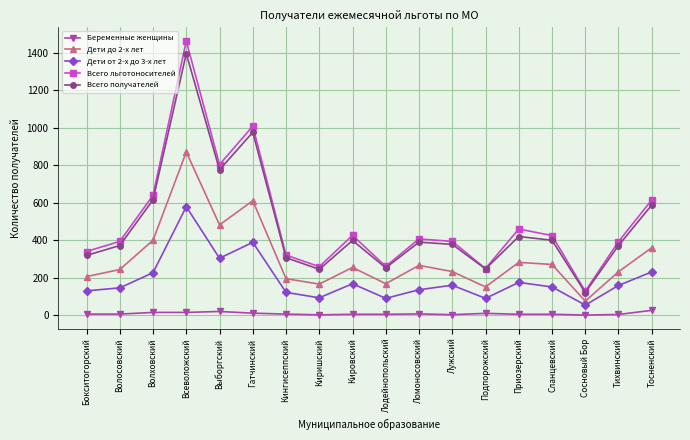

At which category is the sum across all series the highest?

Всеволожский